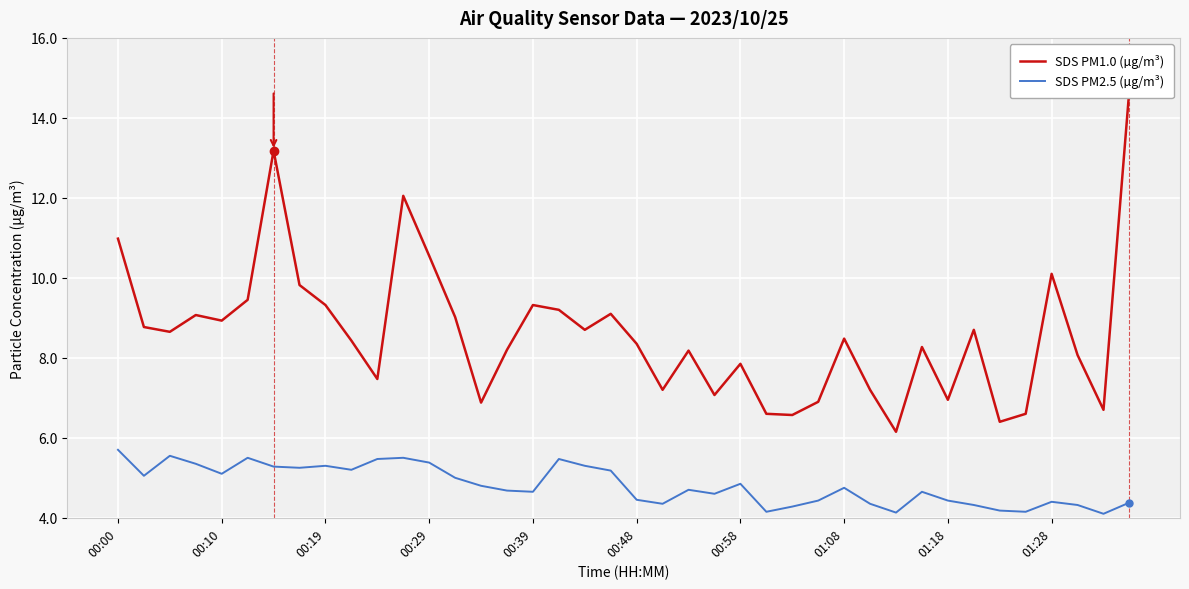

True or false: SDS PM2.5 (µg/m³) and SDS PM1.0 (µg/m³) cross at least once.

False